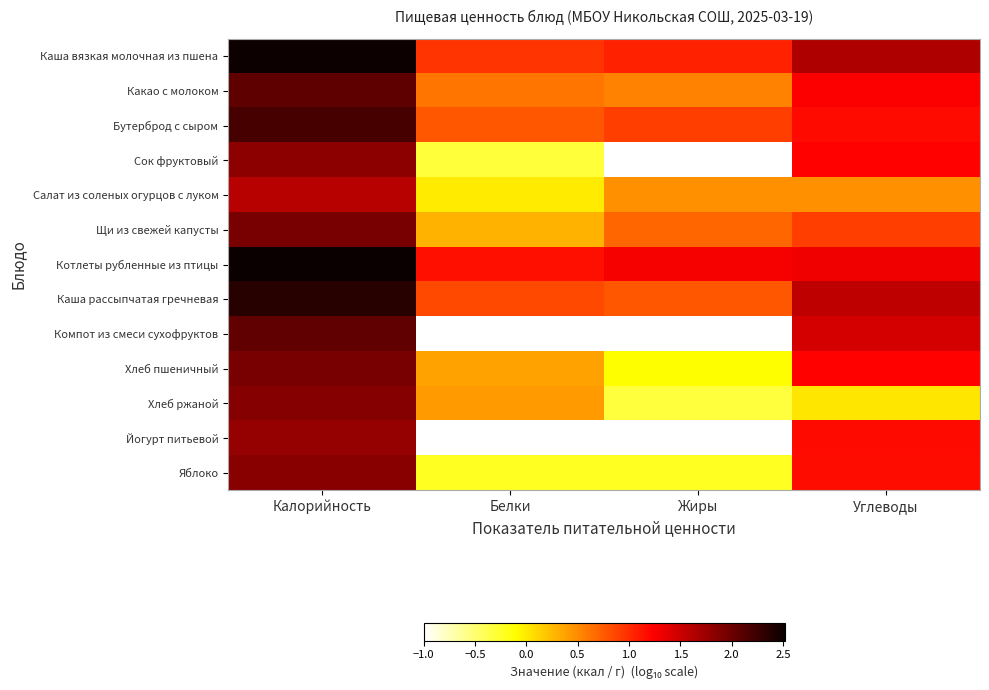

How many data points does each series have?

4